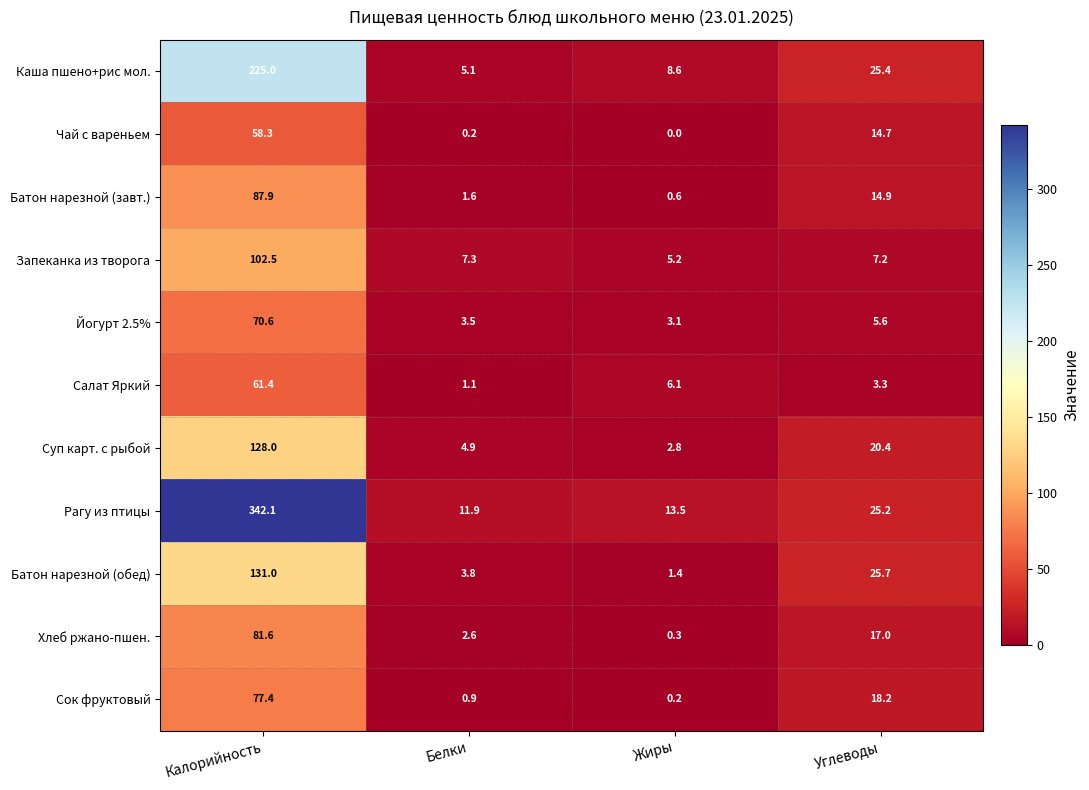

The value of Каша пшено+рис мол. at Калорийность is 143.4. True or false?

False